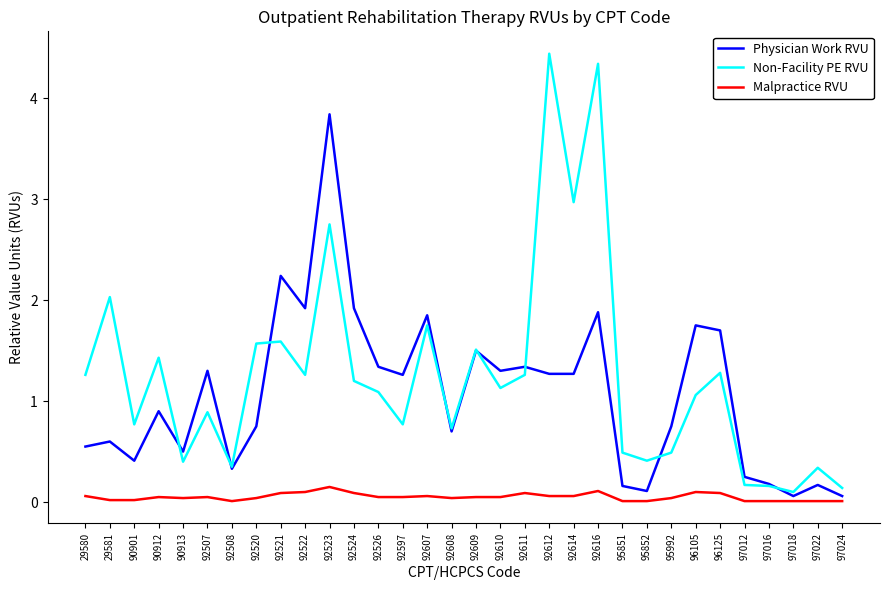

Which series changed the most between 90901 and 92609?

Physician Work RVU